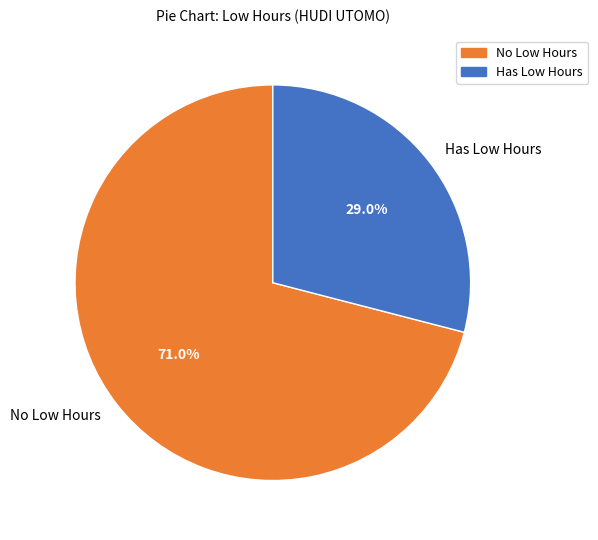

Which category has the smallest portion of the pie?

Has Low Hours